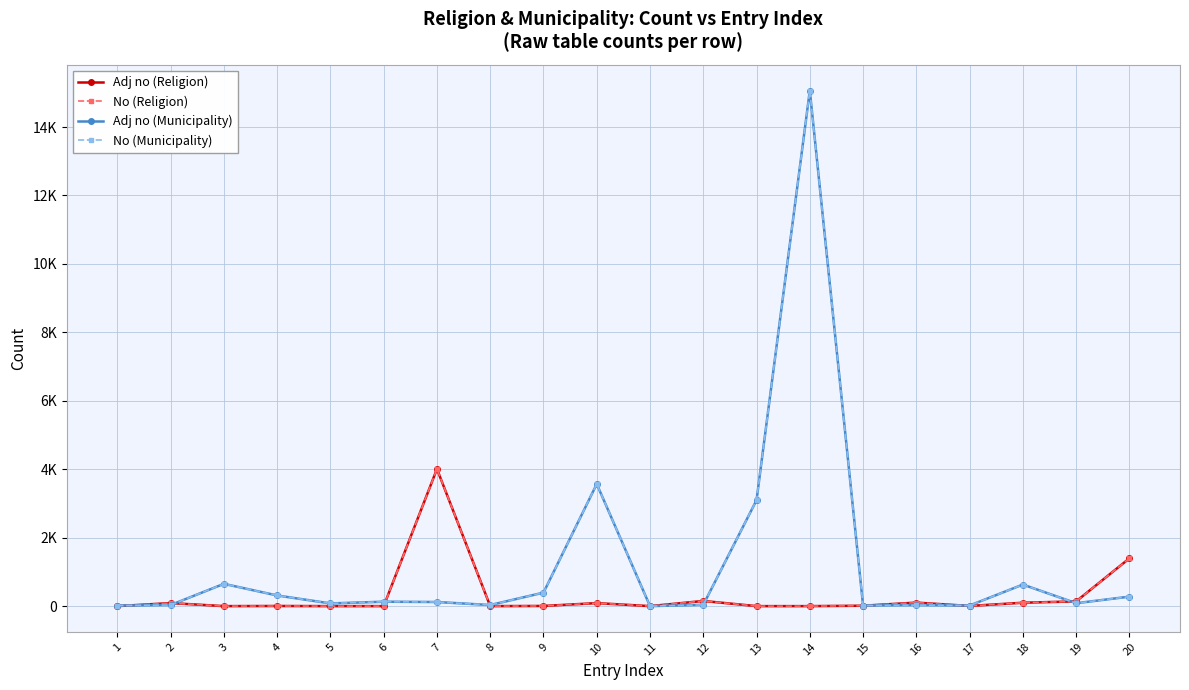

Is this an area chart (filled region under the line)?

No